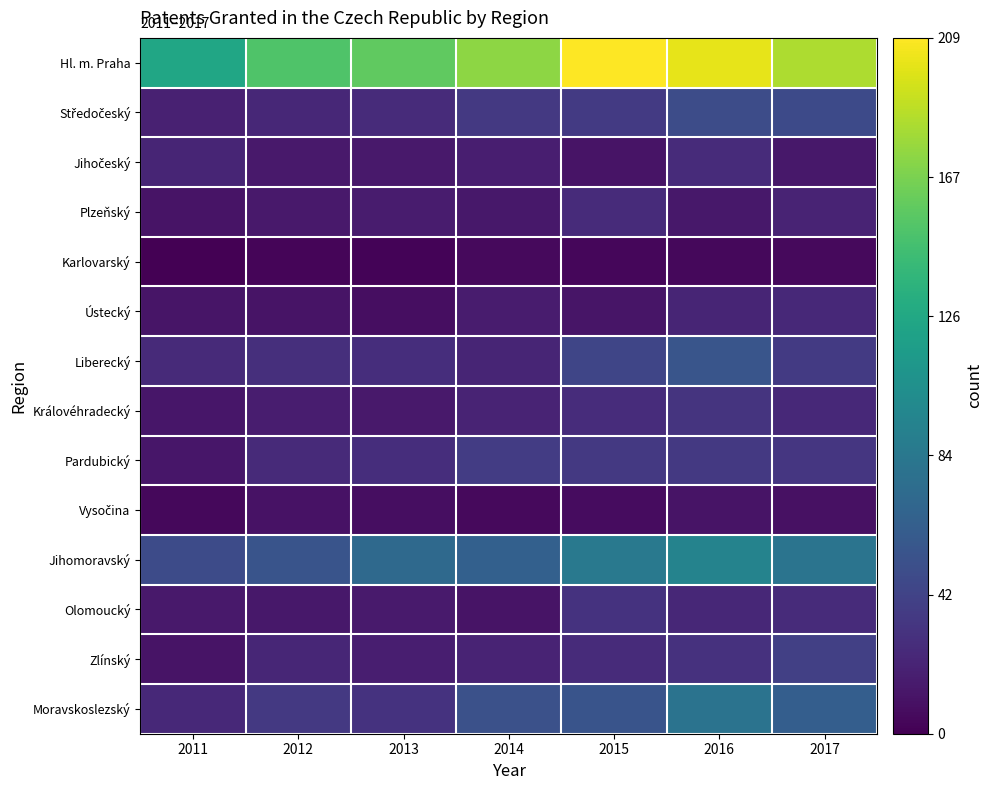

Rank the series at 2012 from highest to lowest value.

Hl. m. Praha, Jihomoravský, Moravskoslezský, Liberecký, Pardubický, Středočeský, Zlínský, Královéhradecký, Jihočeský, Plzeňský, Olomoucký, Ústecký, Vysočina, Karlovarský